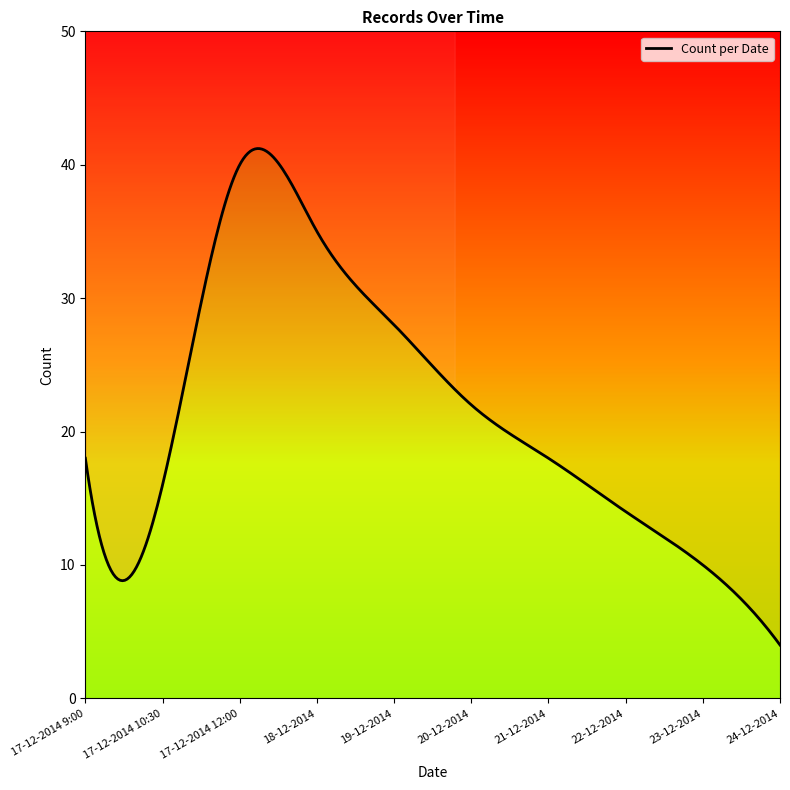

Where is the data nearest to the value 22?

20-12-2014